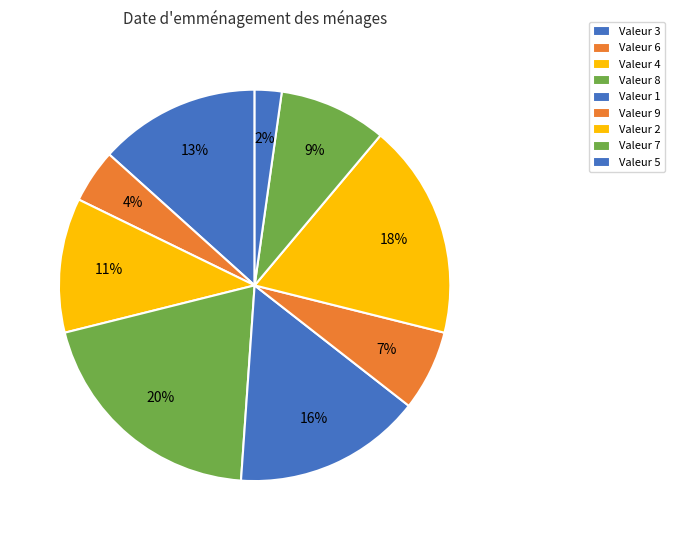

Which slice is the largest?

8